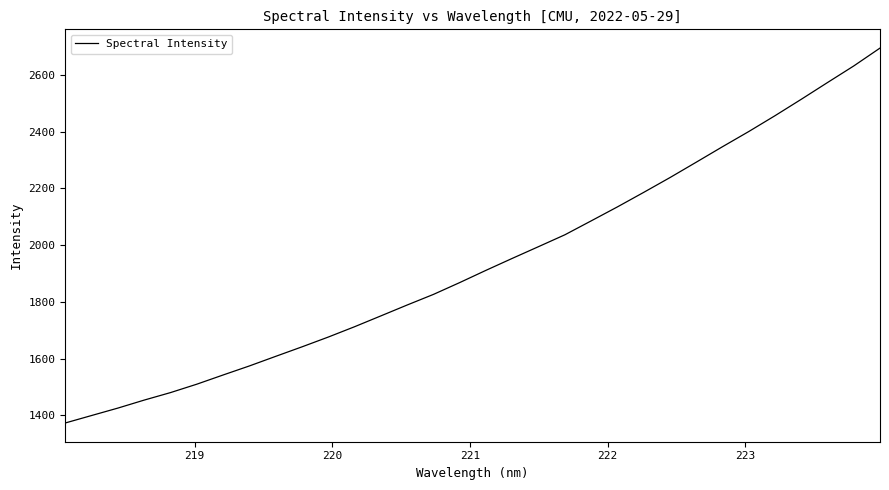

What is the difference between the maximum and minimum values?

1320.9